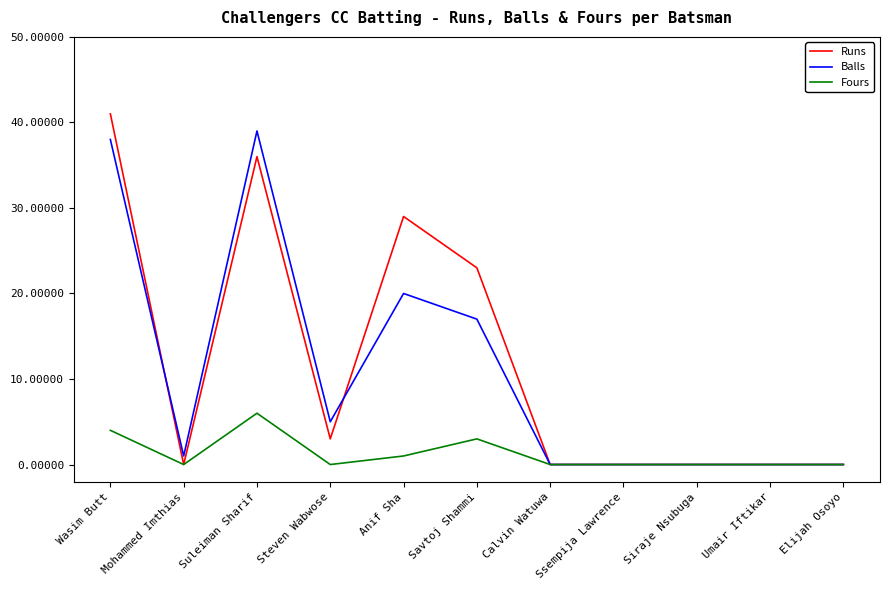

At which category is the sum across all series the highest?

Wasim Butt